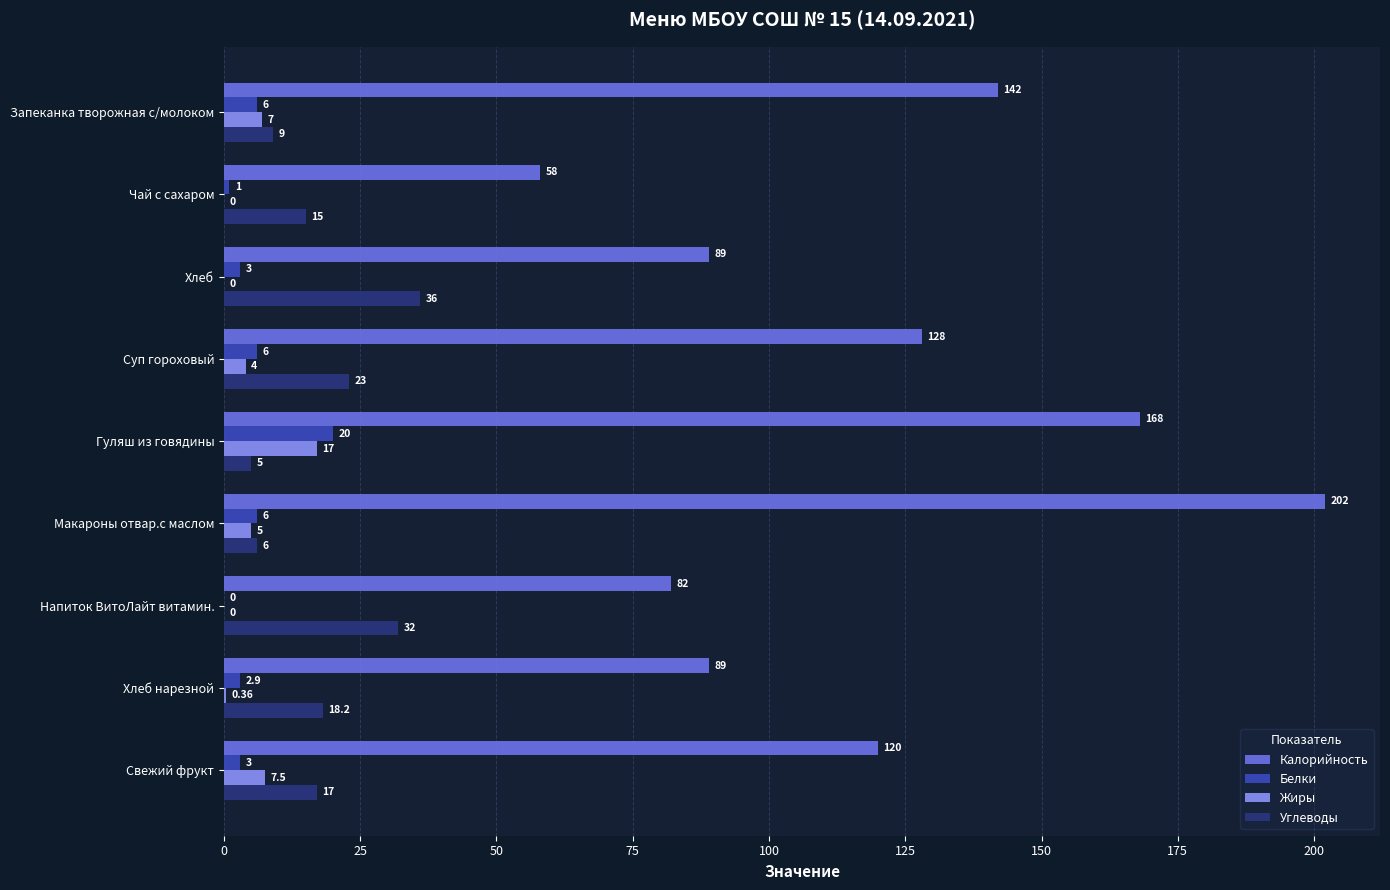

Which series changed the most between Гуляш из говядины and Свежий фрукт?

Калорийность